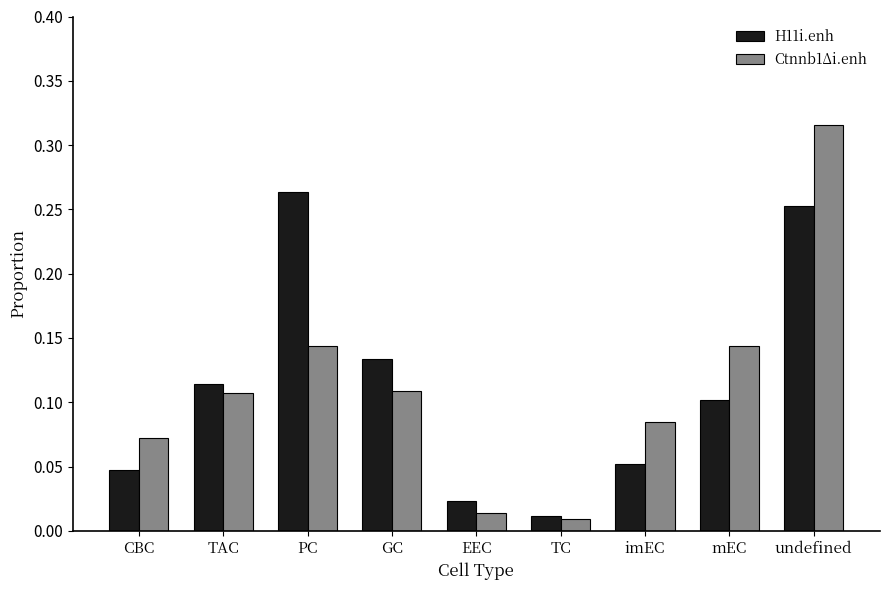

List the series in order of their peak value, lowest first.

H11i.enh, Ctnnb1Δi.enh